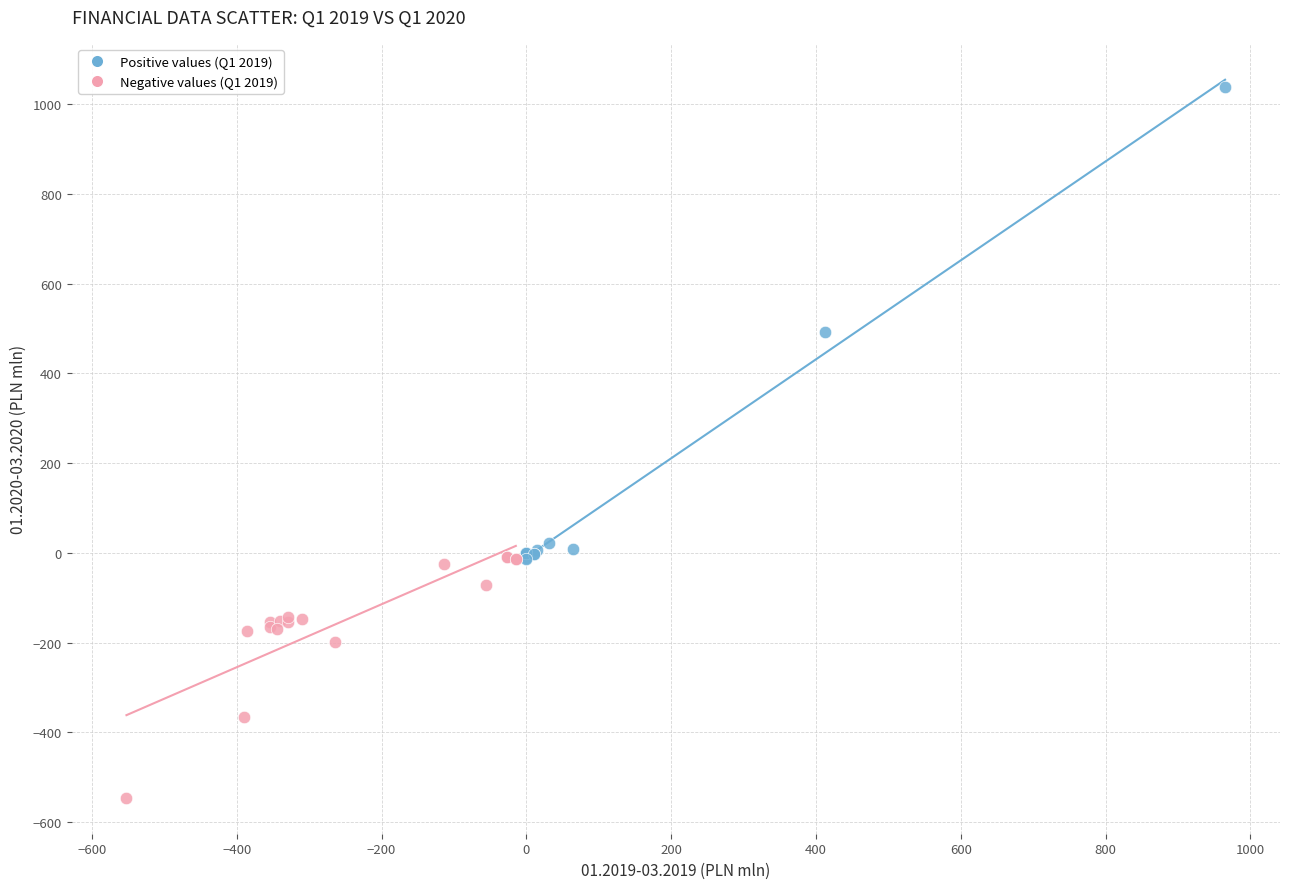

Which series contains the lowest Y value?

Negative values (Q1 2019)